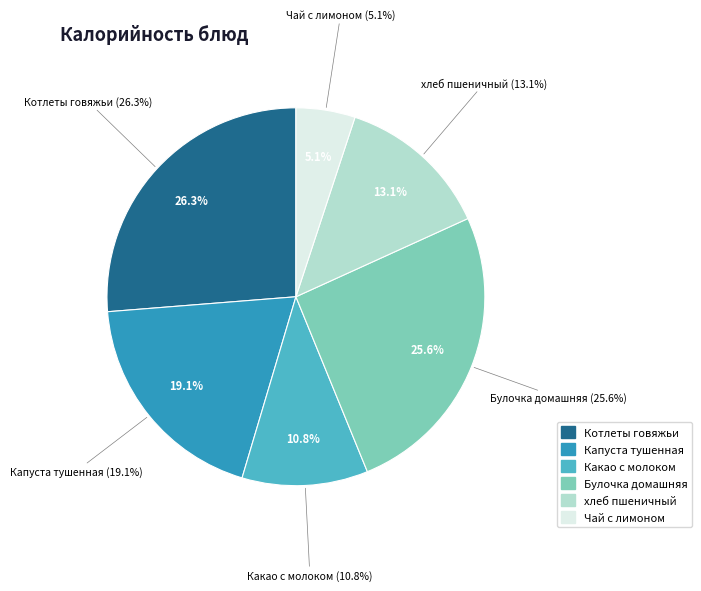

How many segments does this pie chart have?

6